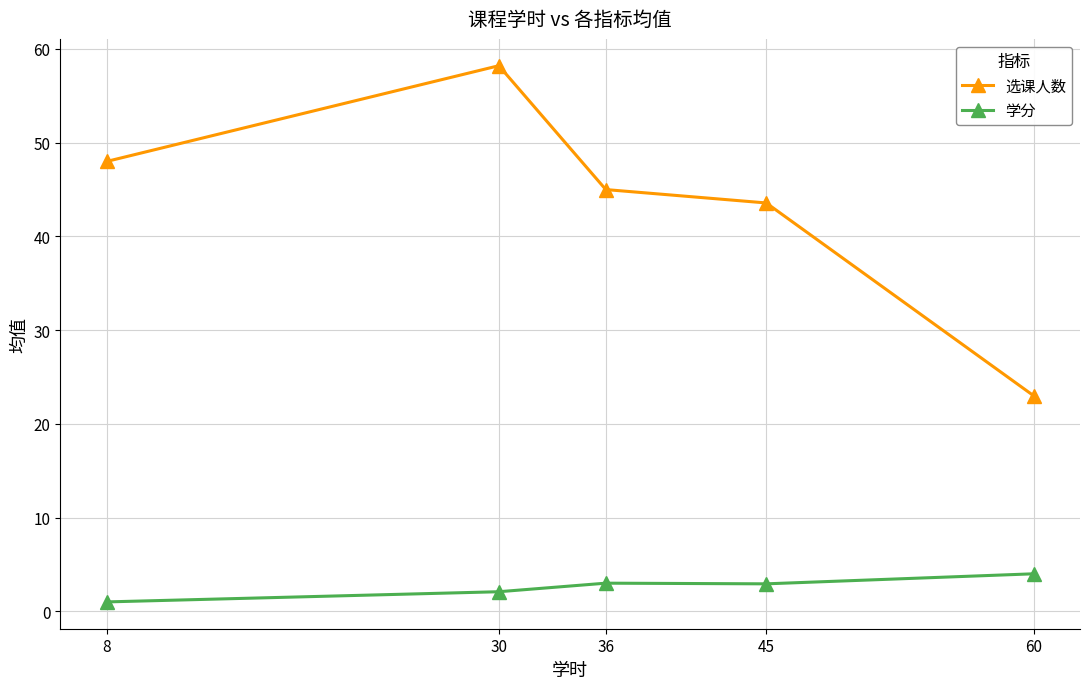

Count the number of categories in the chart.

5